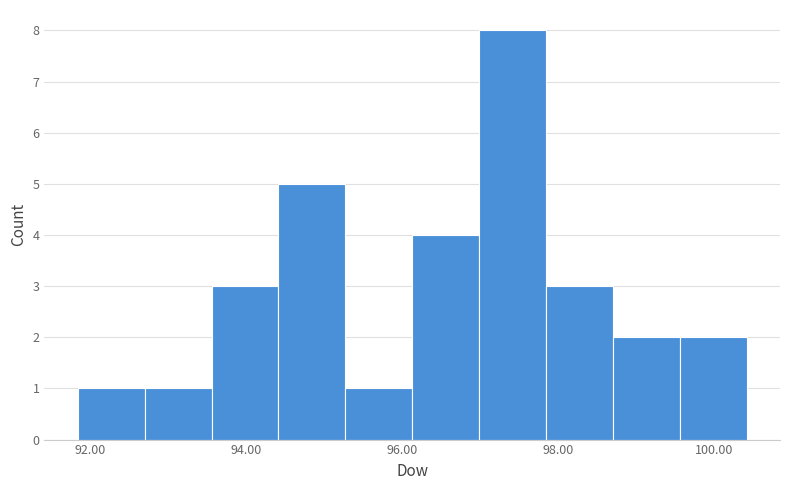

Reading left to right, list every bar in this chart as the range it spans on the x-axis followed by its height. Neither the bar edges nor the heights are printed on the chart, so give them approximately, as read against the axes.

91.8 to 92.6: 1
92.6 to 93.6: 1
93.6 to 94.4: 3
94.4 to 95.2: 5
95.2 to 96.2: 1
96.2 to 97.0: 4
97.0 to 97.8: 8
97.8 to 98.8: 3
98.8 to 99.6: 2
99.6 to 100.4: 2